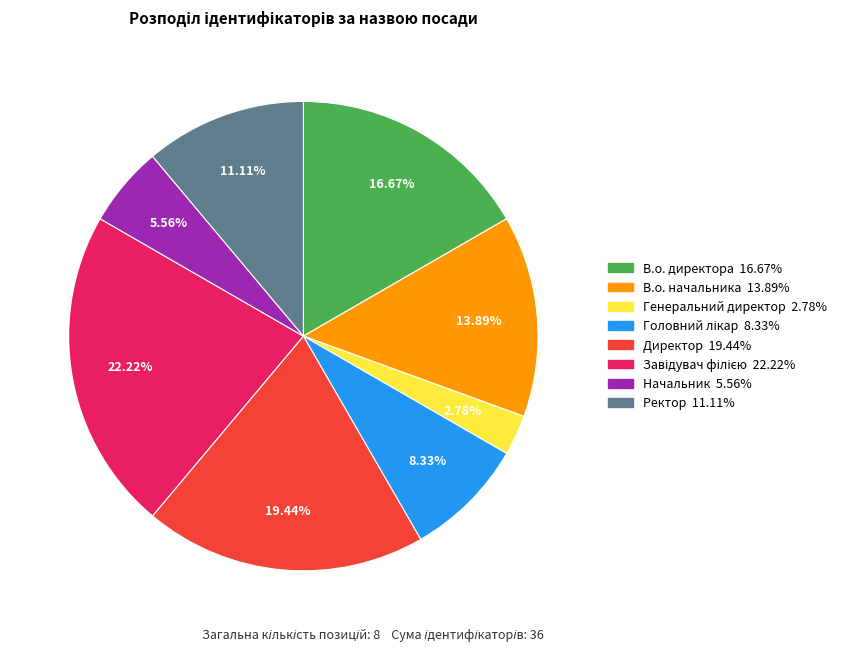

To the nearest percent, what portion does Начальник represent?

6%